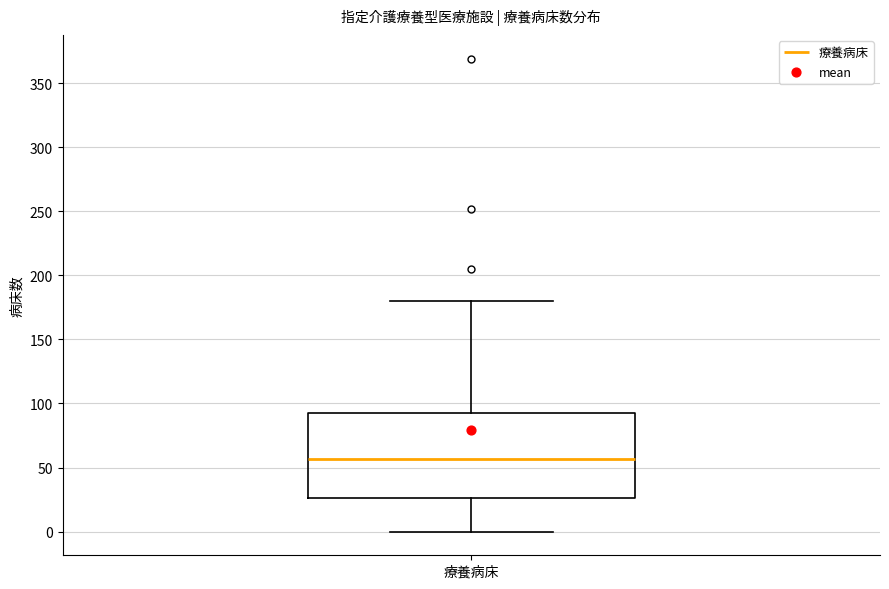

Where is the upper edge of the box for 療養病床 on the y-axis? The values are not printed on the chart, so give them approximately, as read against the axis.

90